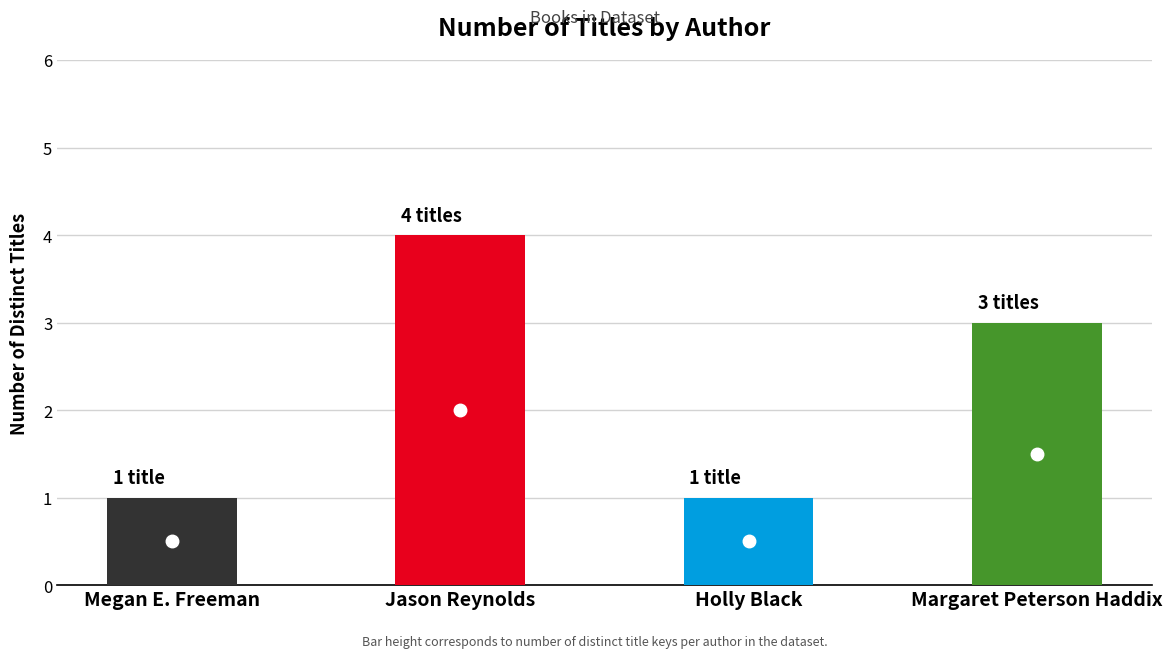

What is the sum of all values?

9